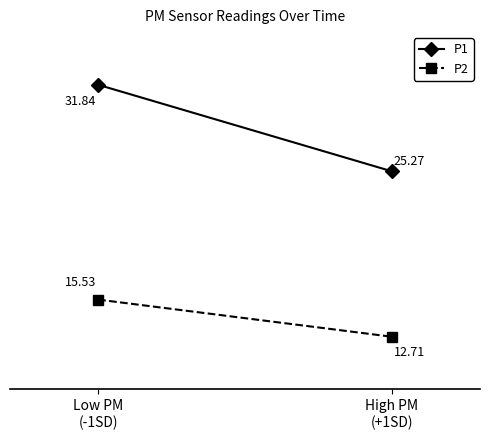

Which category has the highest value in the P1 series?

Low PM
(-1SD)